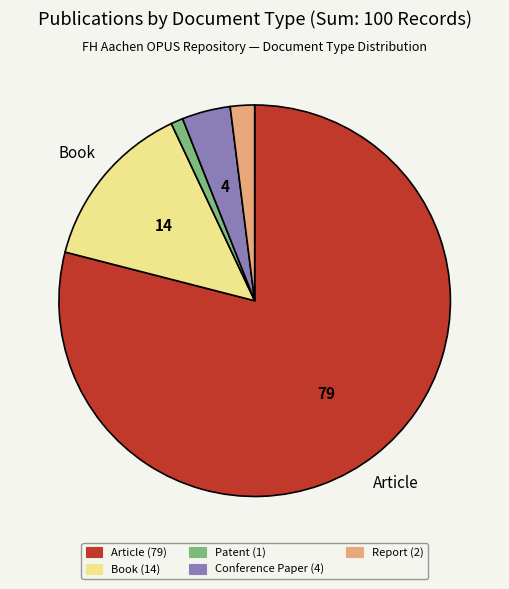

Is there any slice that represents more than half of the pie?

Yes